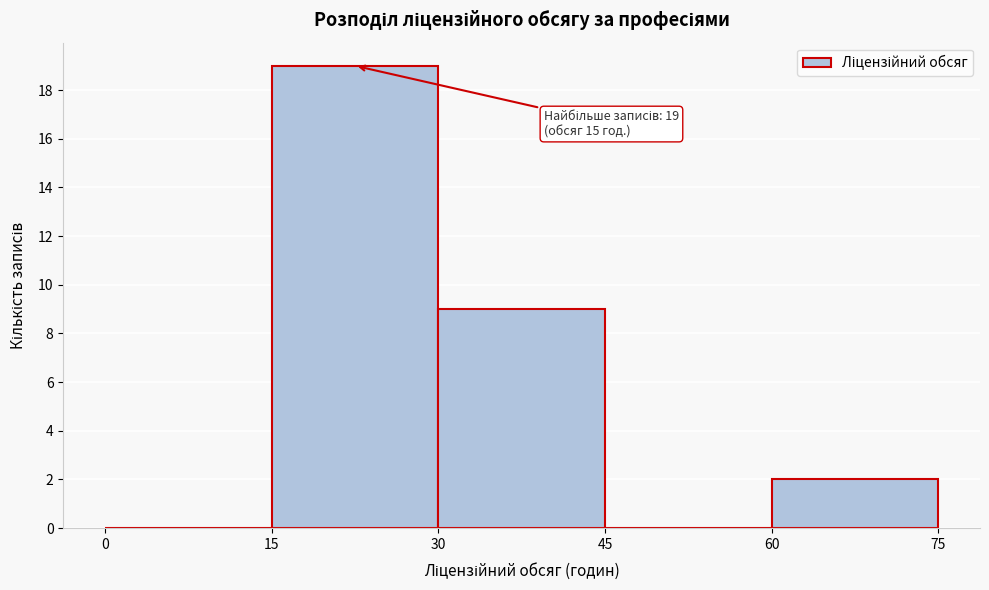

Which range on the x-axis has the tallest bar?

15 to 30